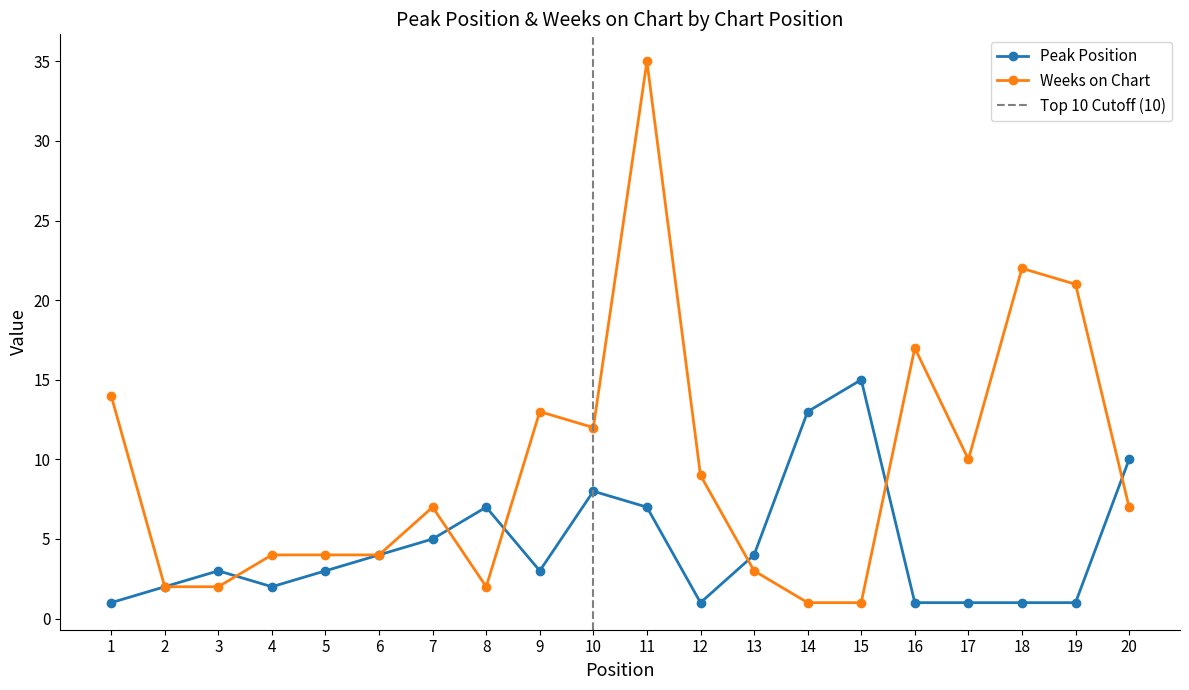

True or false: Peak Position and Weeks on Chart cross at least once.

True